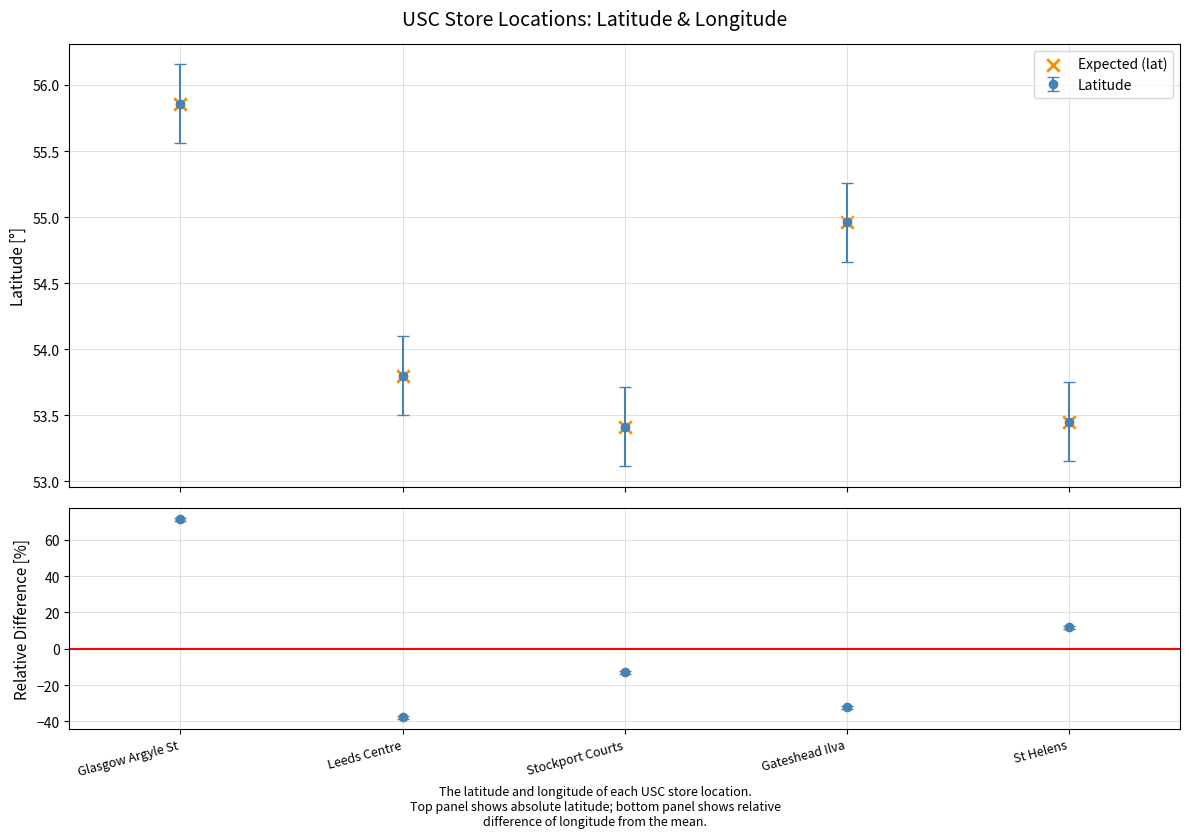

Between Gateshead Ilva and St Helens, which is larger?

Gateshead Ilva